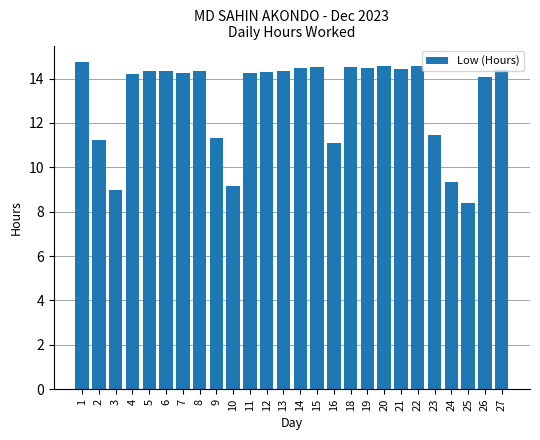

At which label does the data first exceed 14?

1